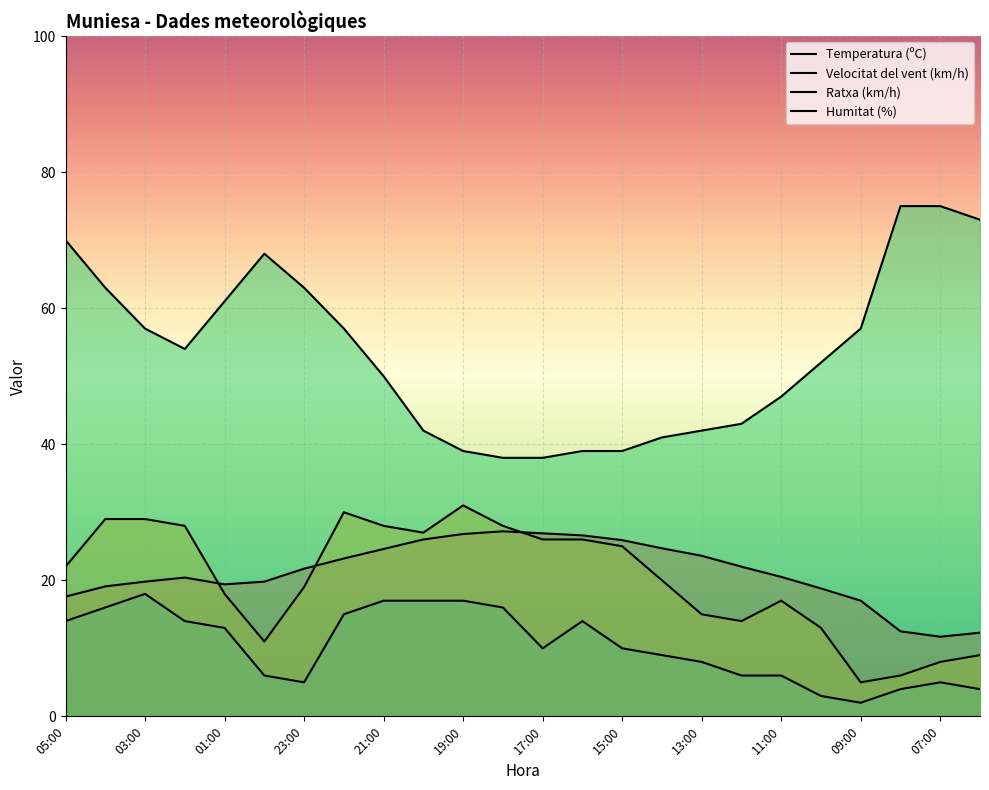

Rank the series by their maximum value, from lowest to highest.

Velocitat del vent (km/h), Temperatura (ºC), Ratxa (km/h), Humitat (%)